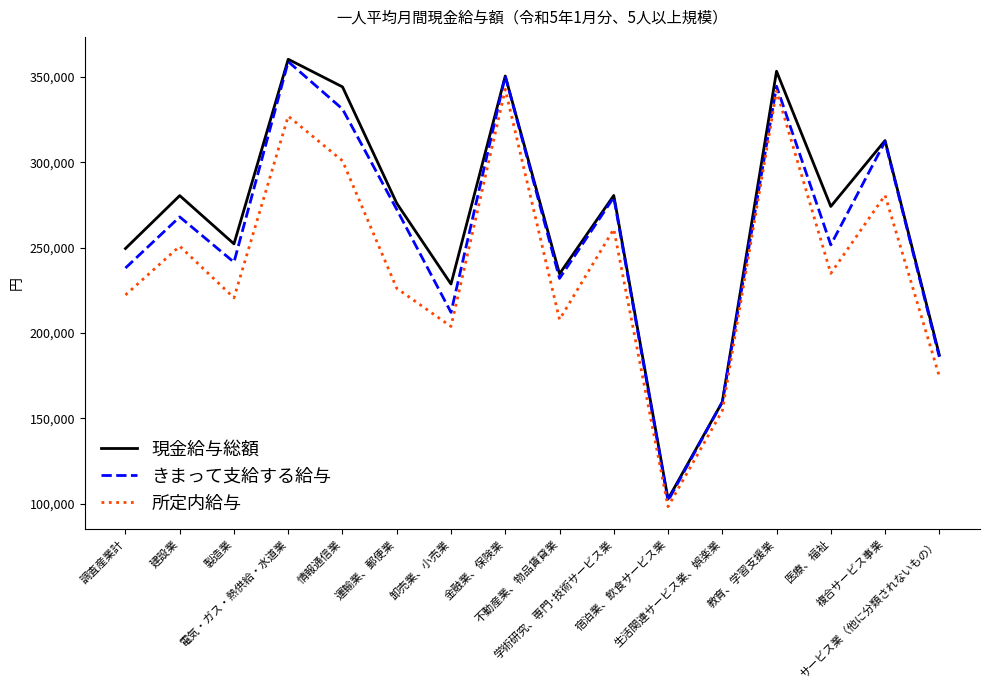

Which series has the widest spread of values?

現金給与総額